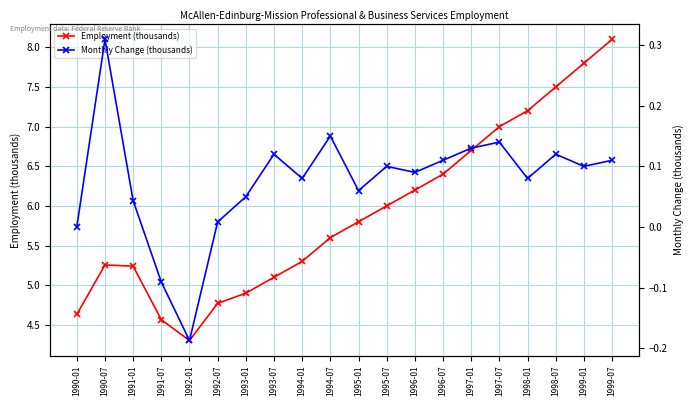

True or false: Monthly Change (thousands) and Employment (thousands) intersect in this chart.

False